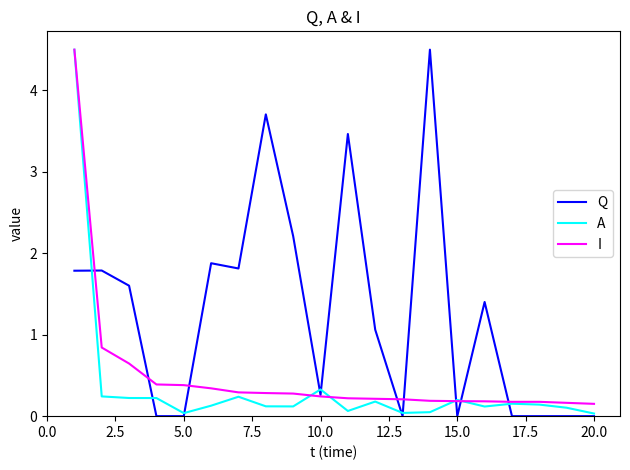

Which series has the largest total across all categories?

Q